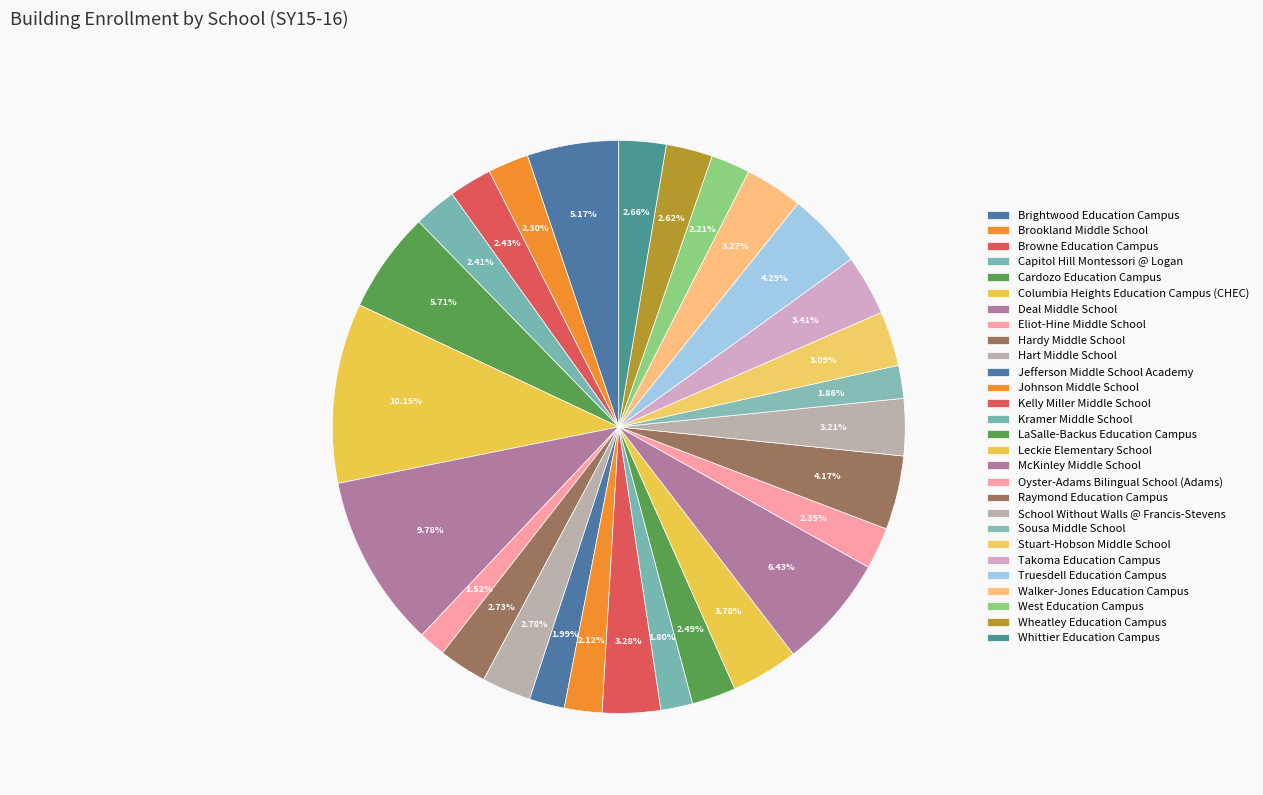

To the nearest percent, what is the combined percentage of Whittier Education Campus and Cardozo Education Campus?

8%